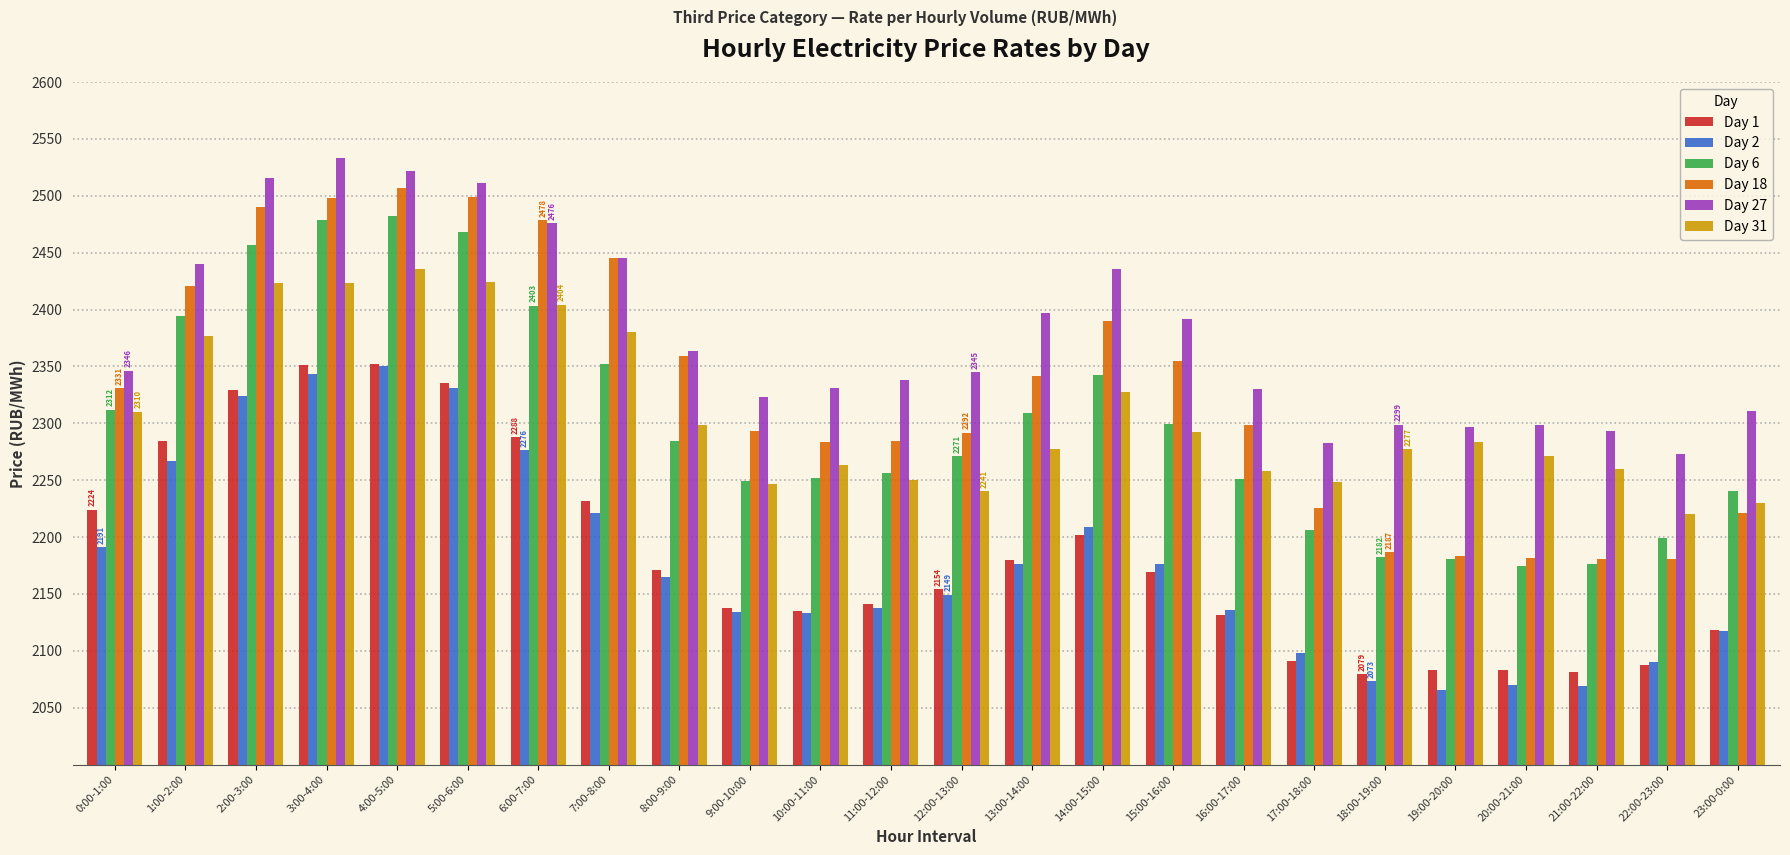

What is the sum of the Day 18 values at 12:00-13:00 and 21:00-22:00?

4472.5